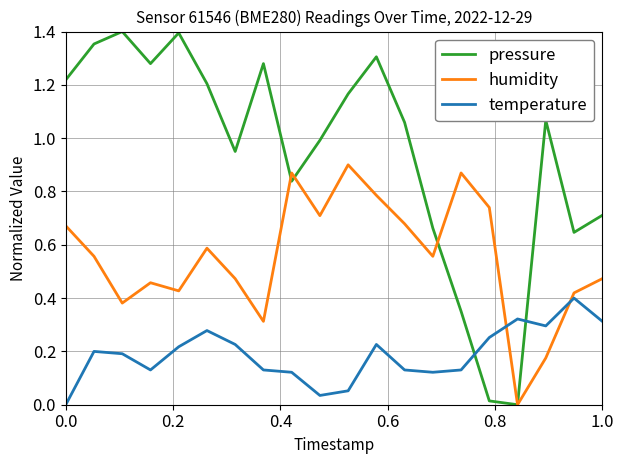

After their last crossing, which series has the higher values: temperature or humidity?

humidity